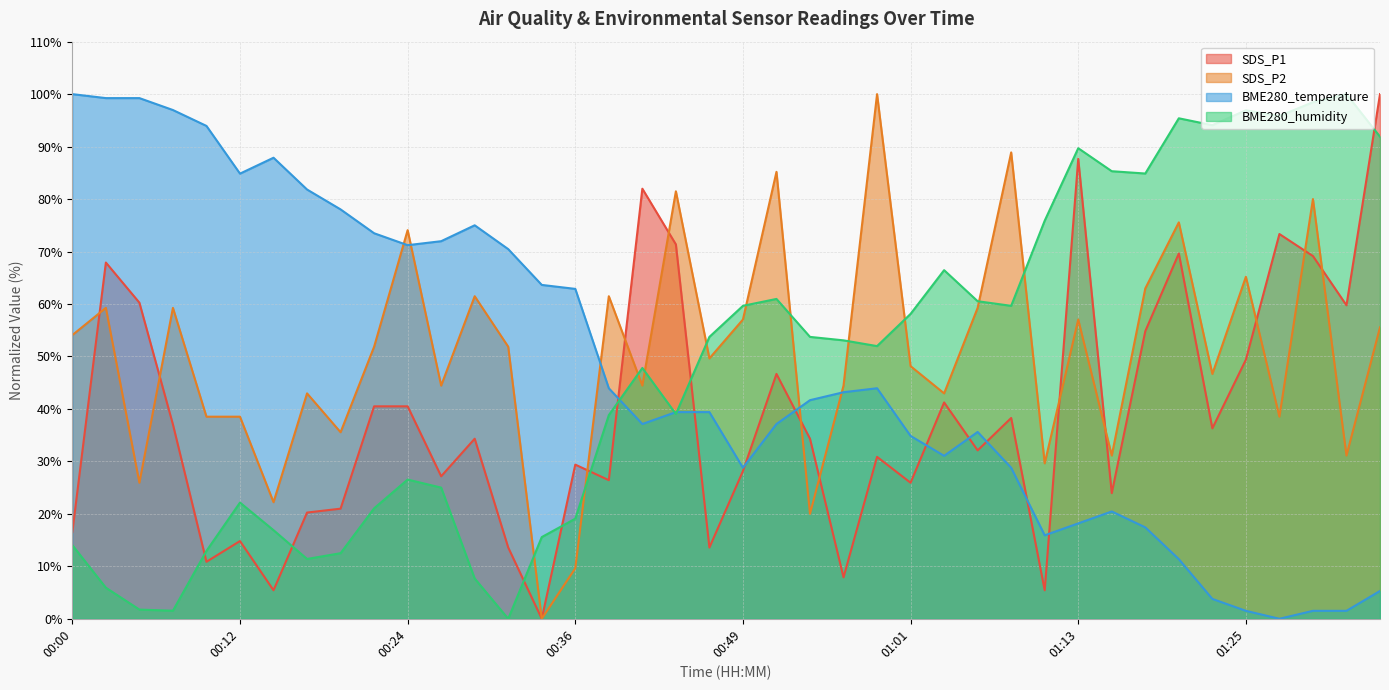

What is the approximate value of SDS_P2 at 00:39?

61.5